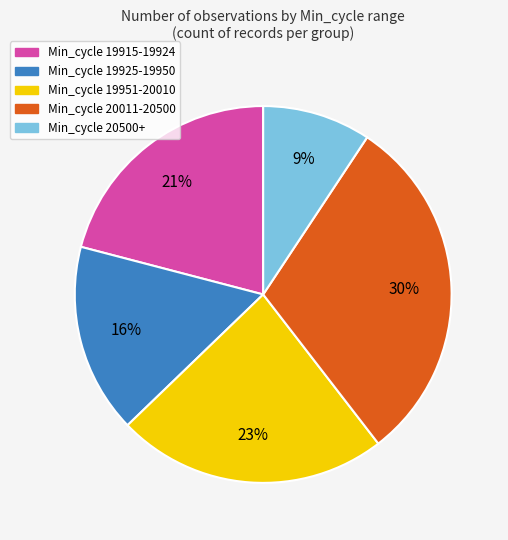

Approximately how many times larger is the value at Min_cycle 20011-20500 compared to Min_cycle 19951-20010?

1.3